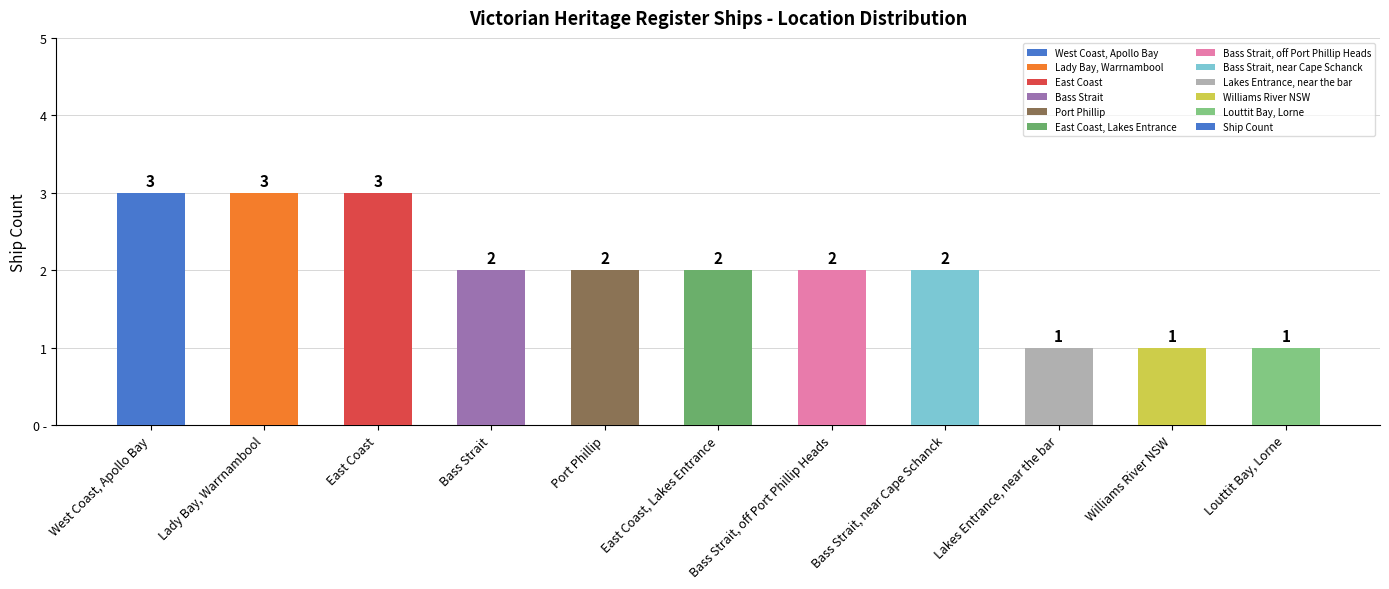

Reading right to left, extract all data points from this chart.

Louttit Bay, Lorne=1	Williams River NSW=1	Lakes Entrance, near the bar=1	Bass Strait, near Cape Schanck=2	Bass Strait, off Port Phillip Heads=2	East Coast, Lakes Entrance=2	Port Phillip=2	Bass Strait=2	East Coast=3	Lady Bay, Warrnambool=3	West Coast, Apollo Bay=3